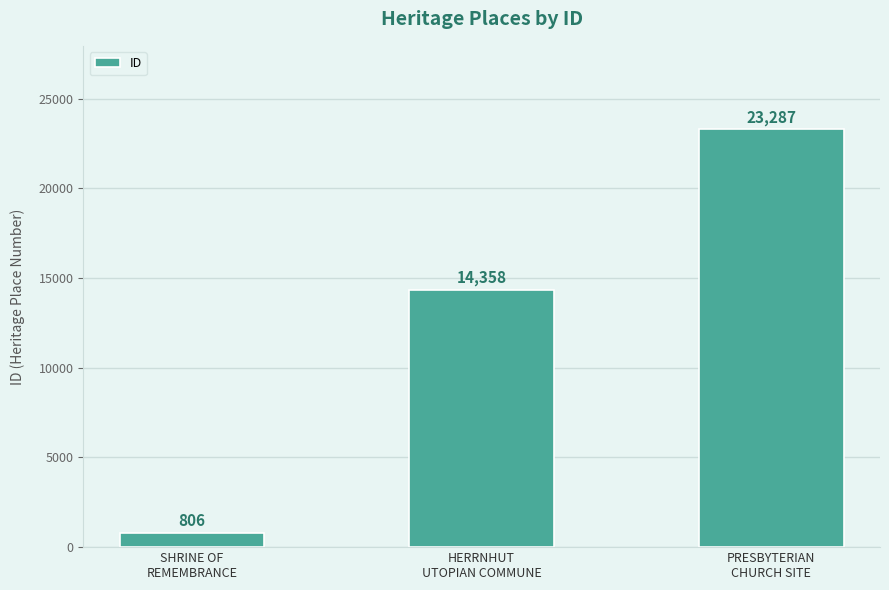

Reading right to left, extract all data points from this chart.

23287	14358	806